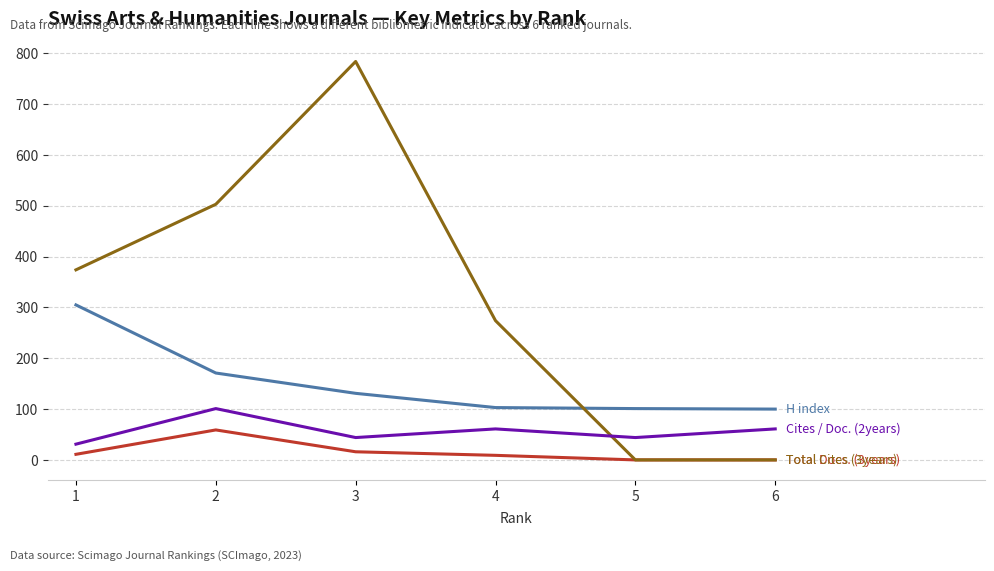

What is the greatest value displayed?

784